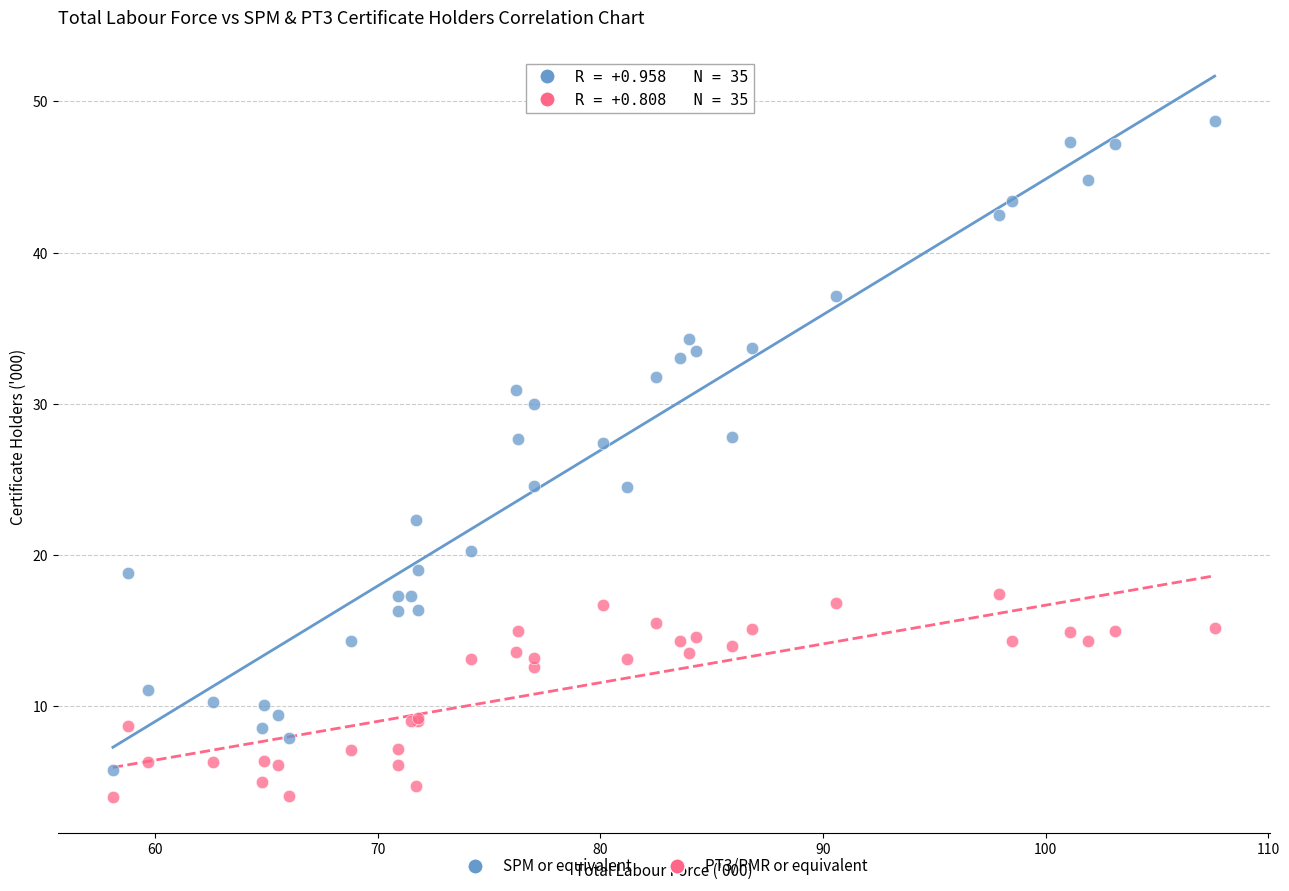

Which series reaches the maximum Y coordinate?

SPM or equivalent